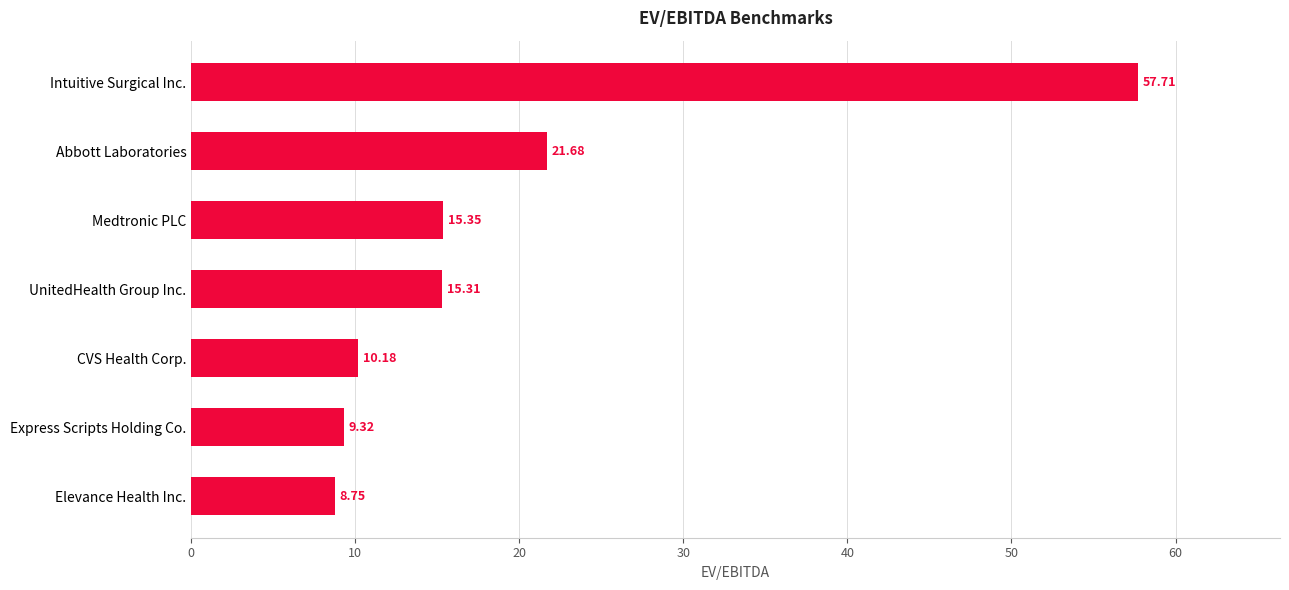

What is the change in value from Express Scripts Holding Co. to CVS Health Corp.?

+0.9